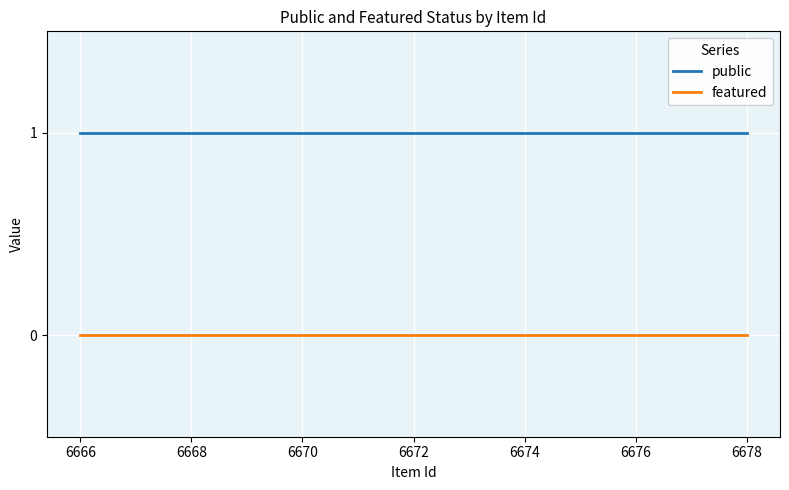

Rank the series by their maximum value, from lowest to highest.

featured, public